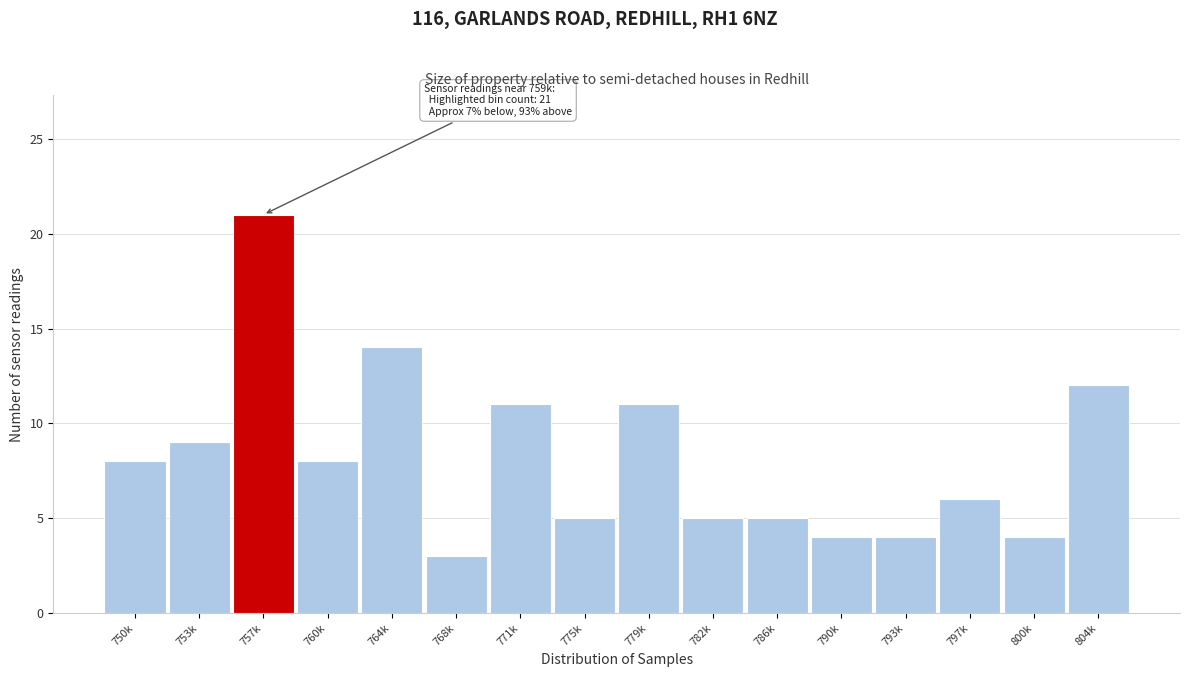

Reading right to left, transcribe all the data shown in this chart.

12	4	6	4	4	5	5	11	5	11	3	14	8	21	9	8